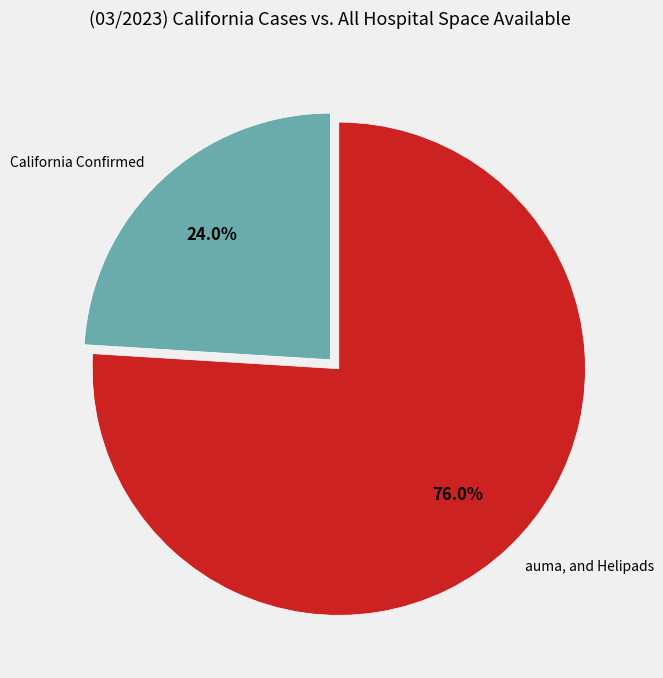

Is there any slice that represents more than half of the pie?

Yes